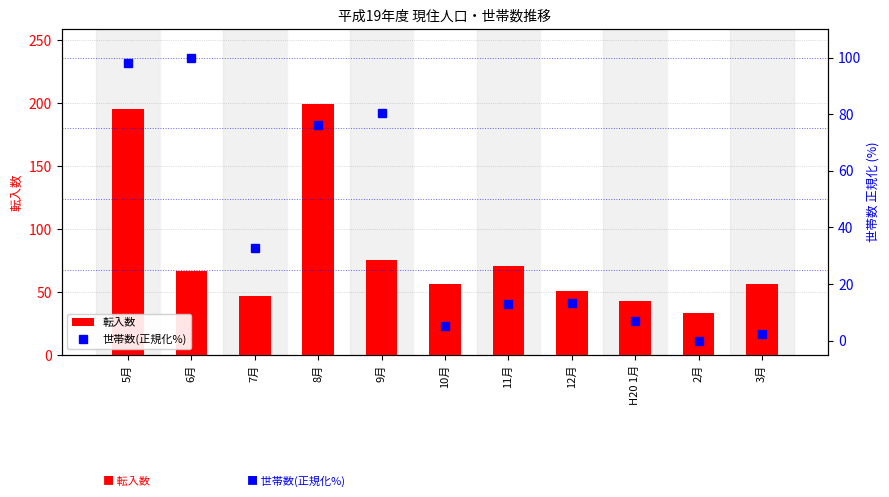

What is the highest value of the 転入数 series?

199